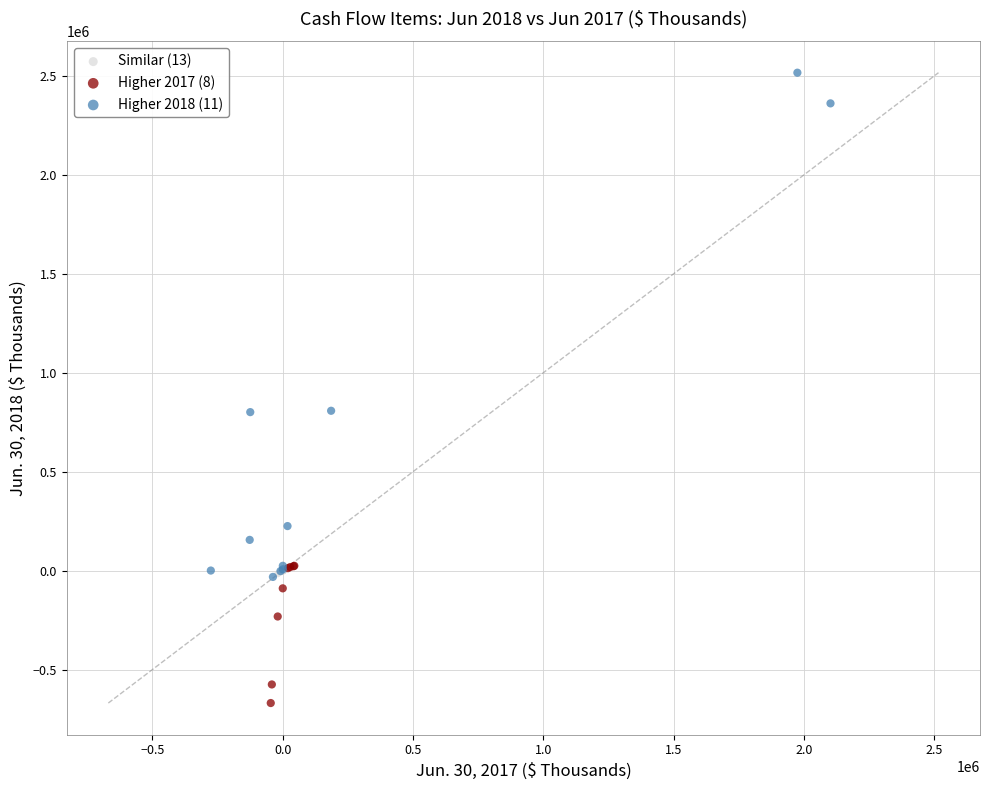

Which series reaches the maximum Y coordinate?

Higher 2018 (11)